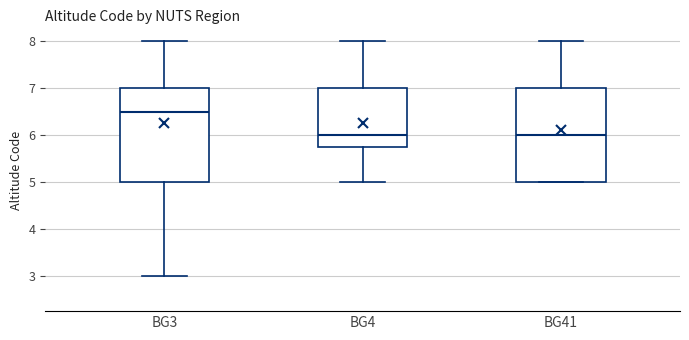

Where is the upper edge of the box for BG4 on the y-axis? The values are not printed on the chart, so give them approximately, as read against the axis.

7.0